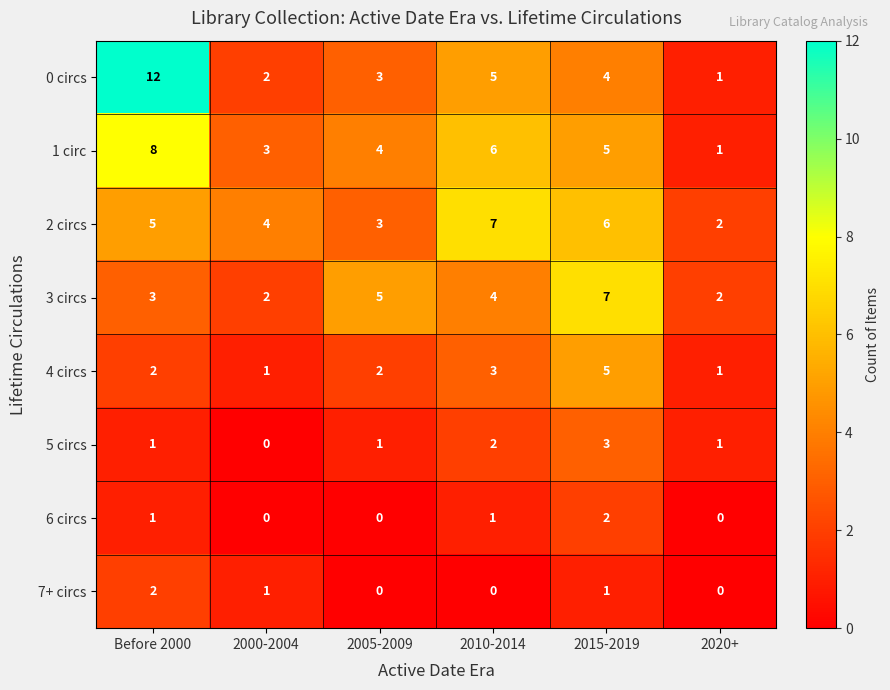

Where is 1 circ nearest to the value 4?

2005-2009